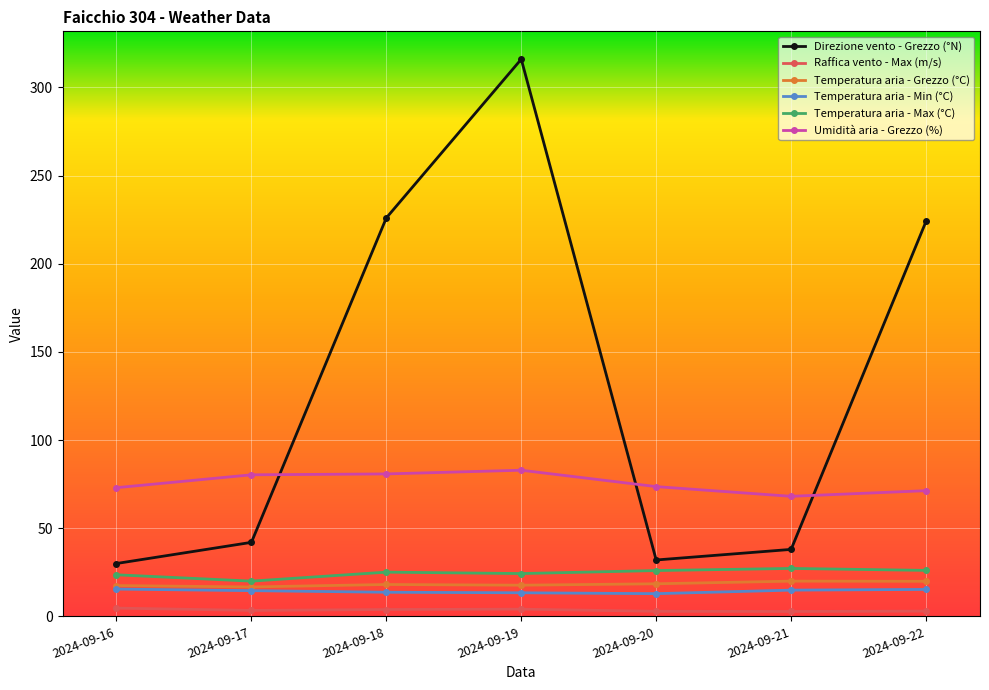

True or false: Direzione vento - Grezzo (°N) and Temperatura aria - Max (°C) cross at least once.

False